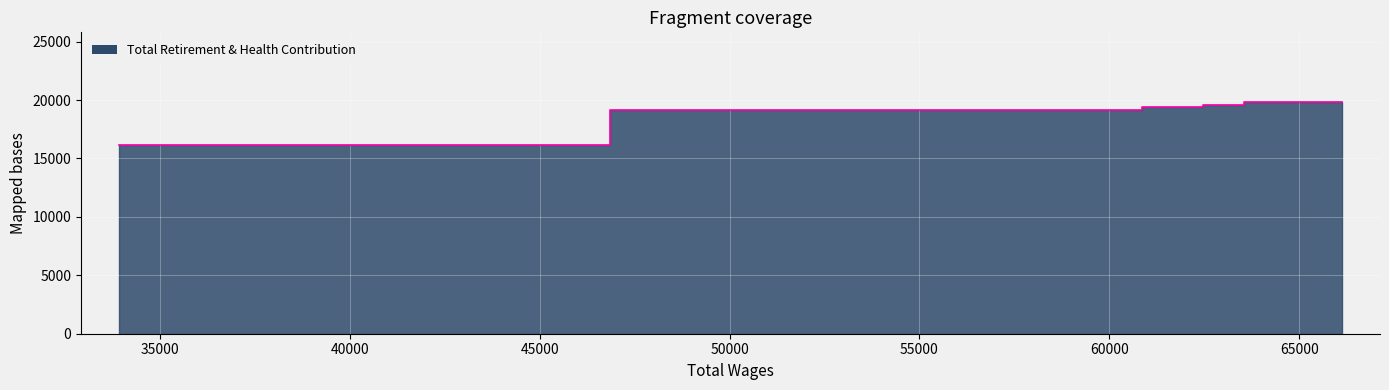

Is it true that the value at 64100 is 19842?

True